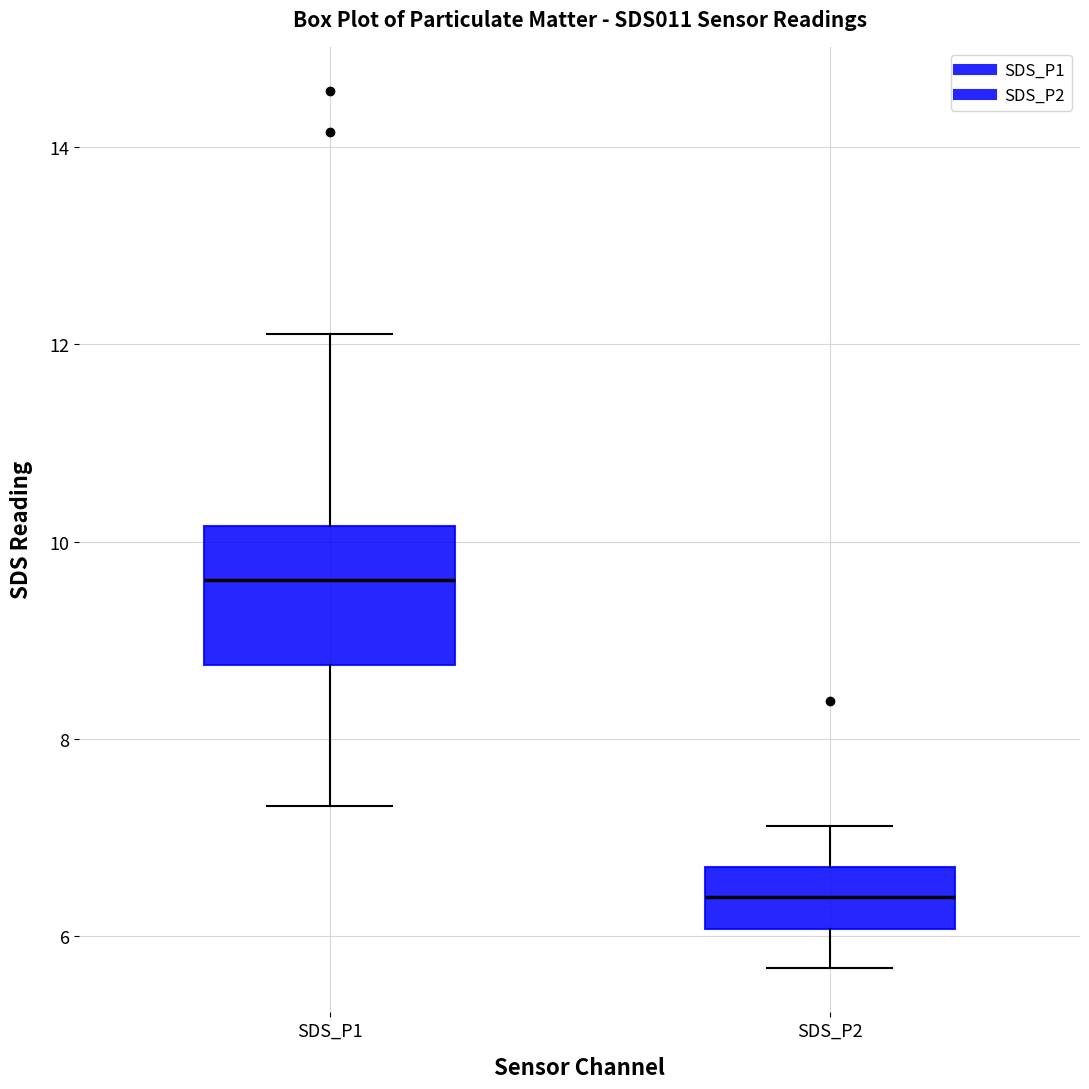

Comparing the boxes themselves (not the whiskers), which one is the tallest?

SDS_P1